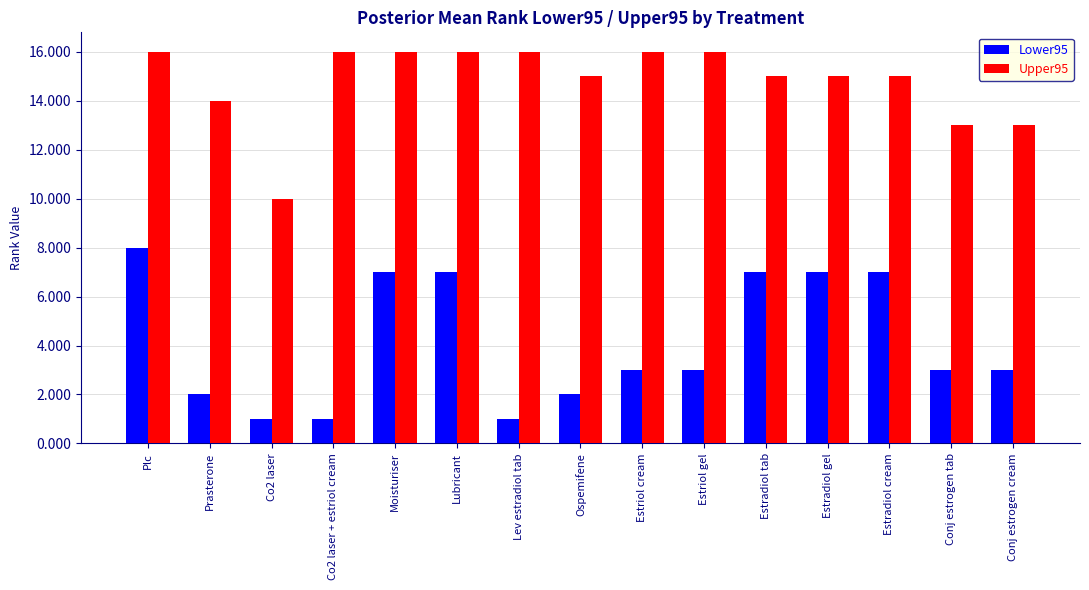

Rank the series by their average value, from highest to lowest.

Upper95, Lower95